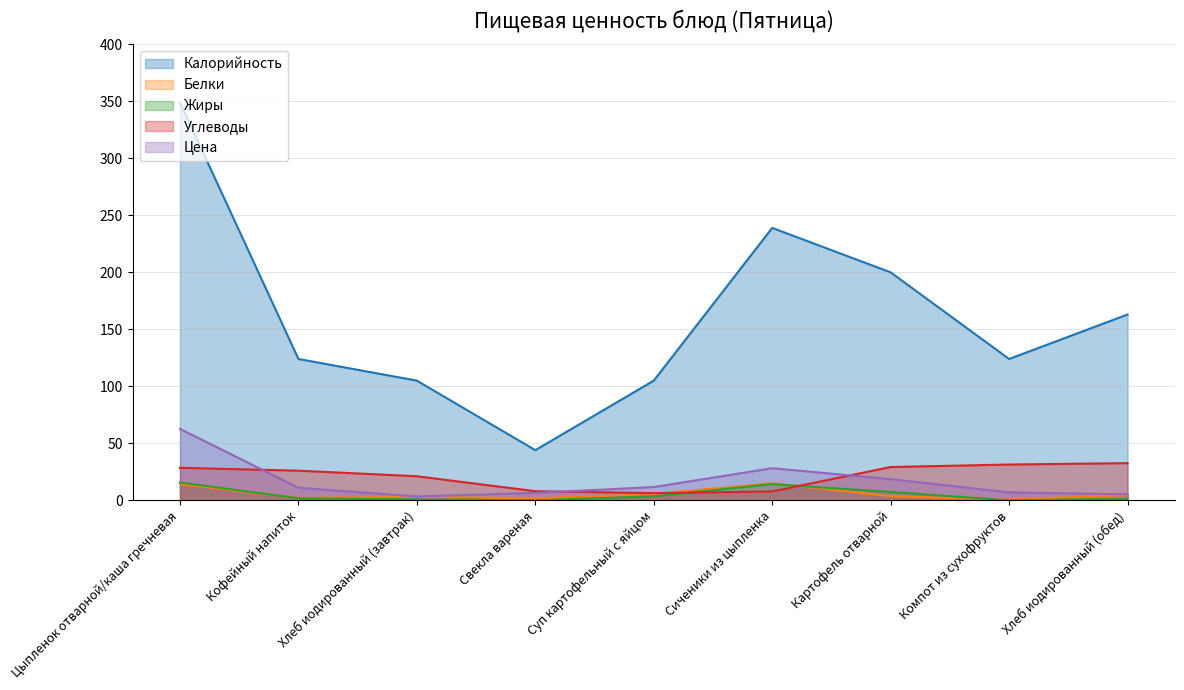

What is the difference between the Цена values at Картофель отварной and Свекла вареная?

12.1